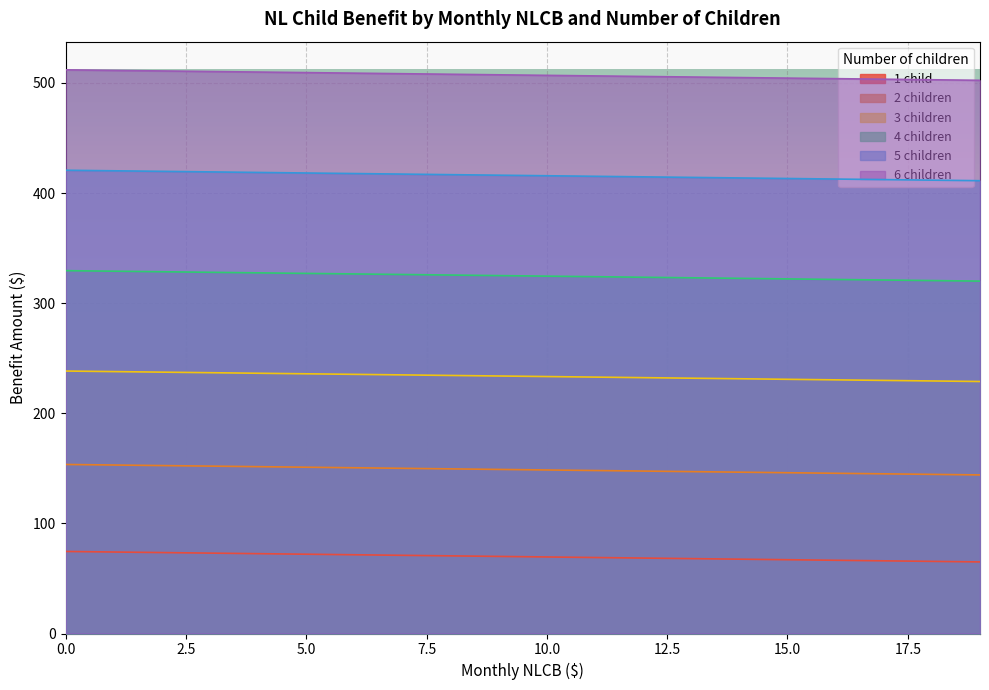

Is it true that 6 children equals 864.9 at 6?

False